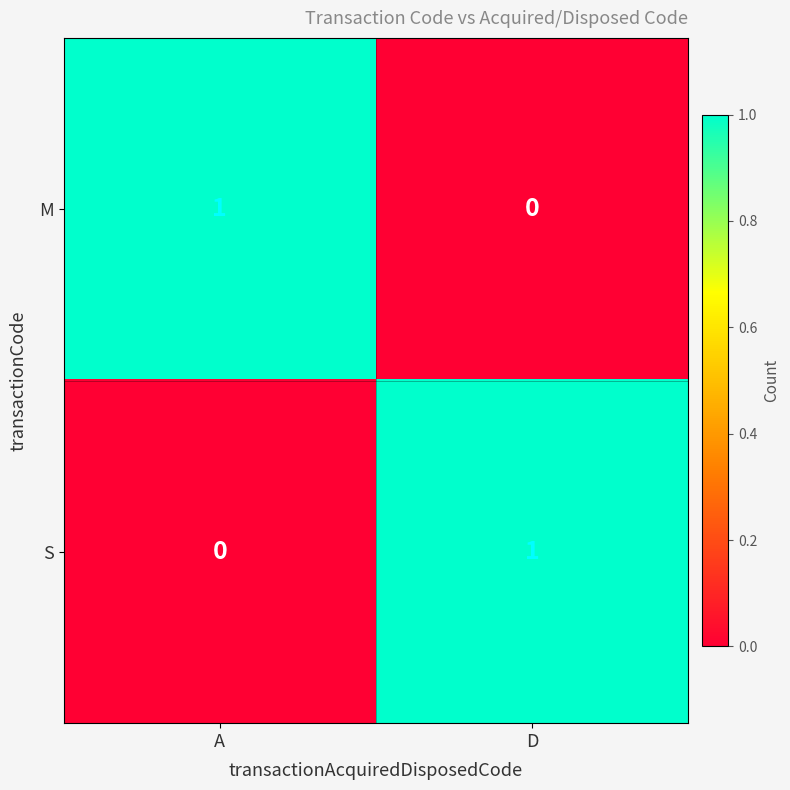

Which category has the lowest value in the M series?

D